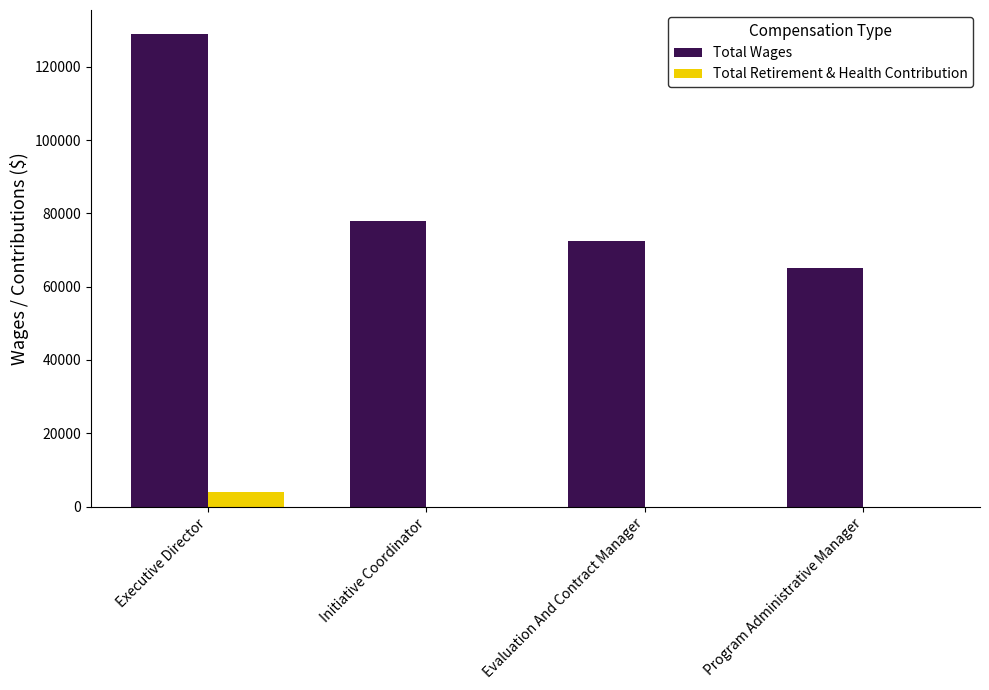

Reading right to left, list all the values displayed in this chart.

Total Wages: Program Administrative Manager=65195	Evaluation And Contract Manager=72405	Initiative Coordinator=78026	Executive Director=129016
Total Retirement & Health Contribution: Program Administrative Manager=0	Evaluation And Contract Manager=0	Initiative Coordinator=0	Executive Director=4000